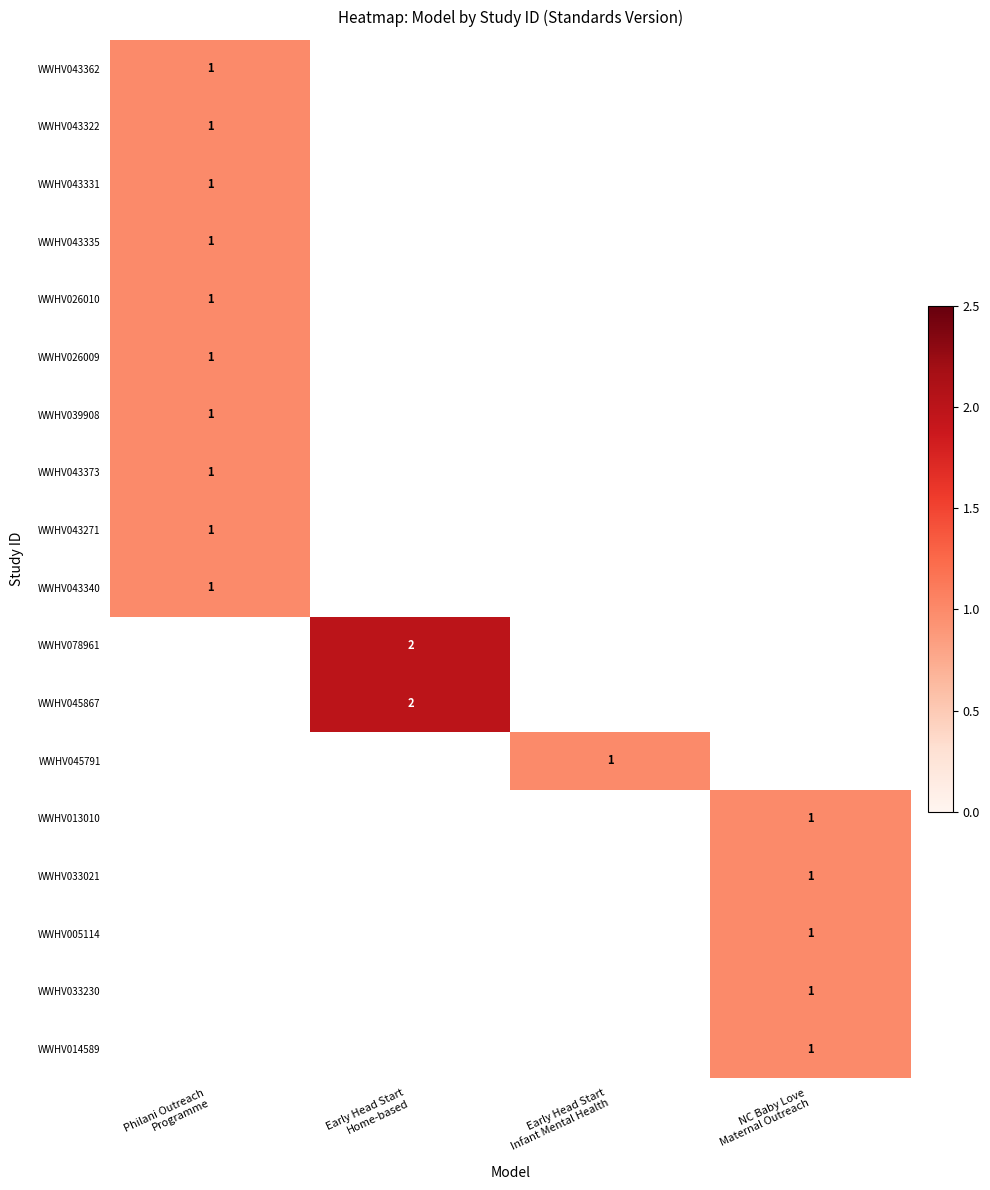

Is the value of WWHV078961 at Early Head Start Home-based greater than the value of WWHV043373 at Philani Outreach Programme?

Yes